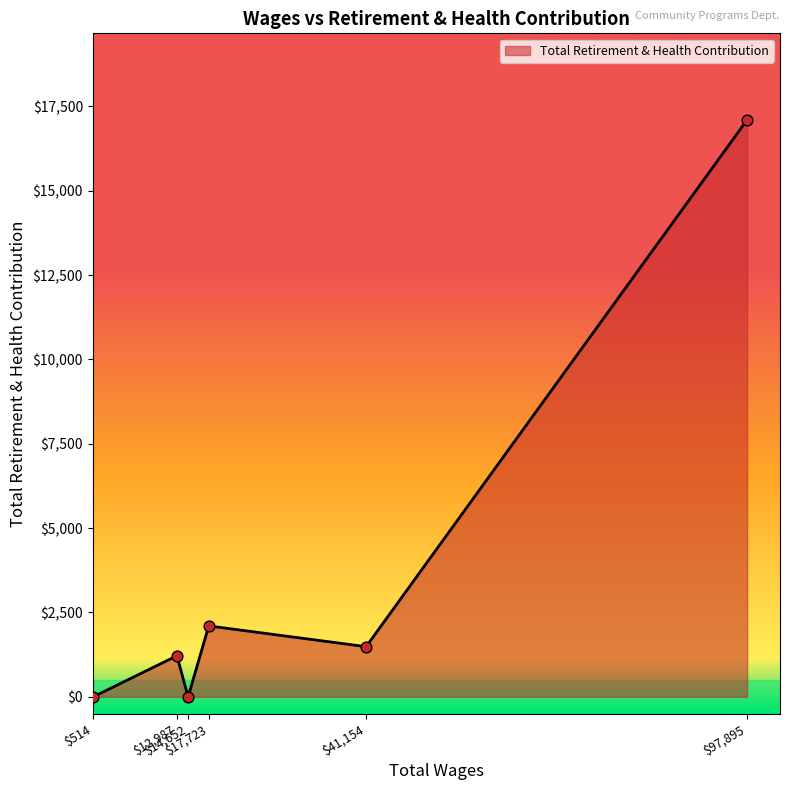

What is the sum of all values?

21904